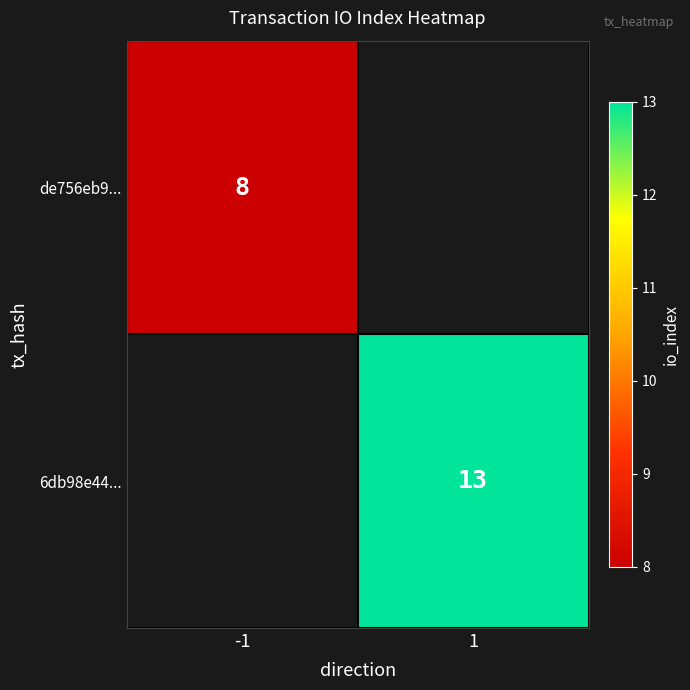

What is the minimum value shown in the chart?

8.0